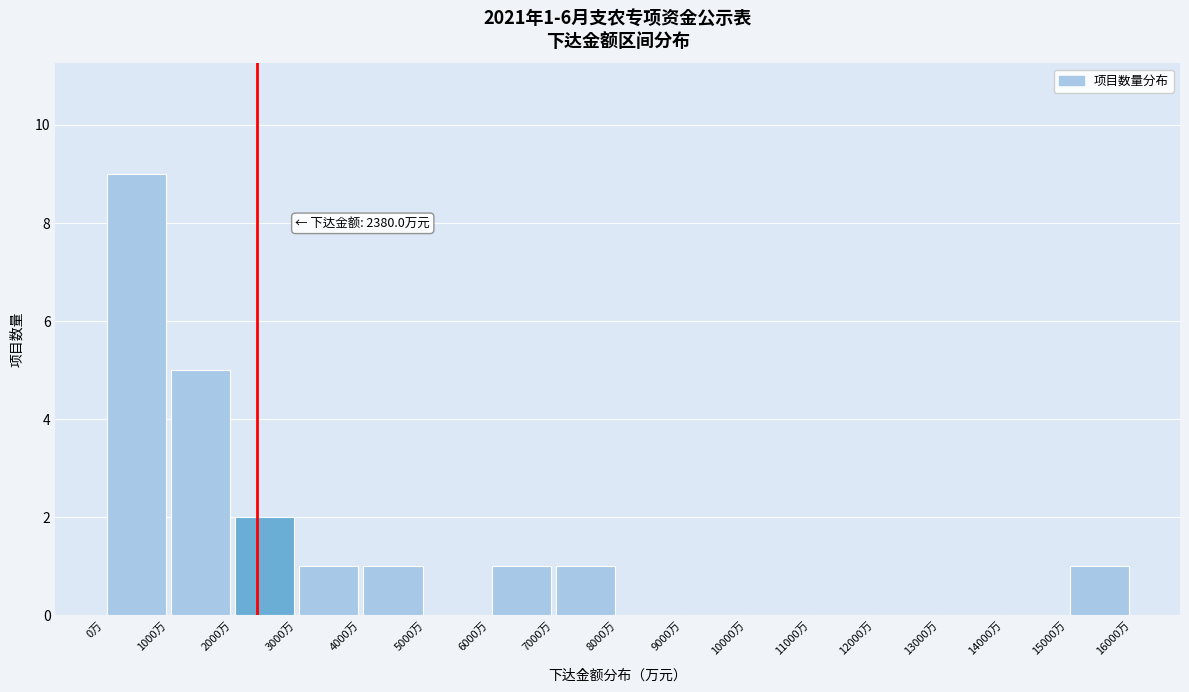

Which range on the x-axis has the tallest bar?

0 to 1000